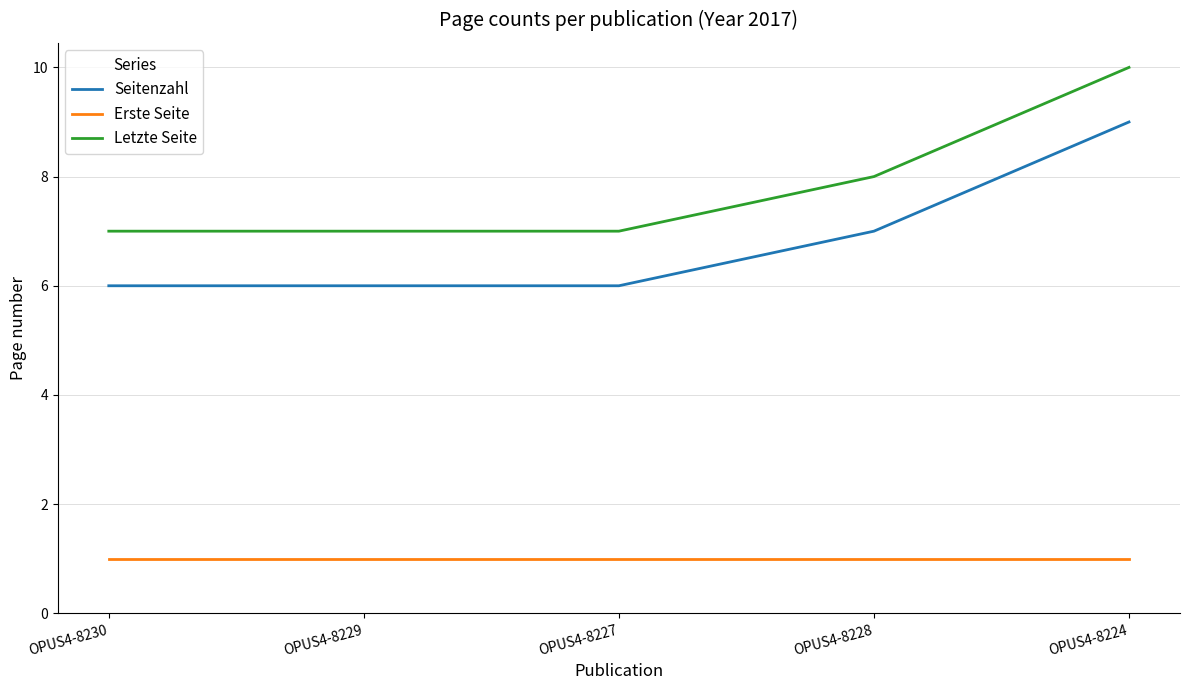

Is it true that Letzte Seite equals 5 at OPUS4-8228?

False